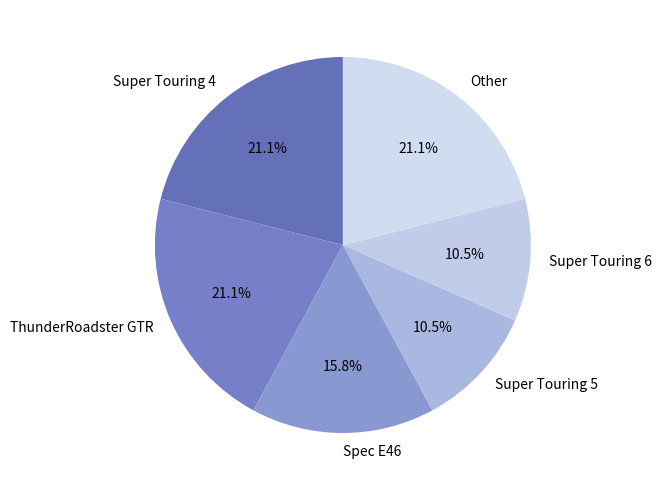

Does Other represent more than half of the total?

No